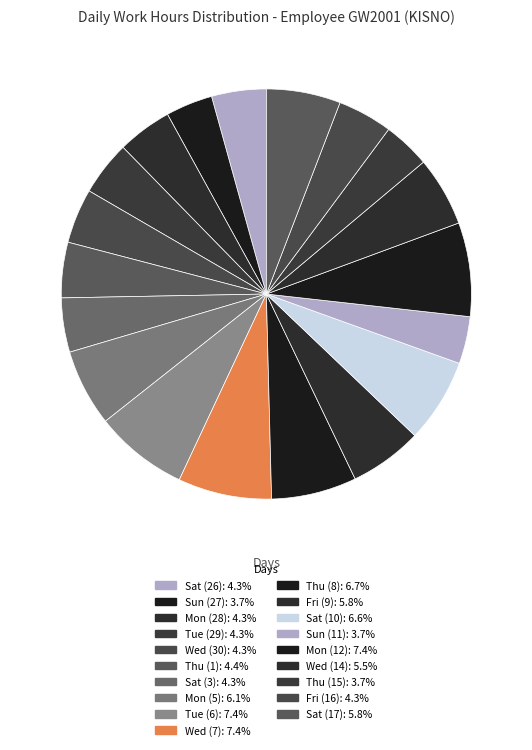

How many slices are in this pie chart?

19